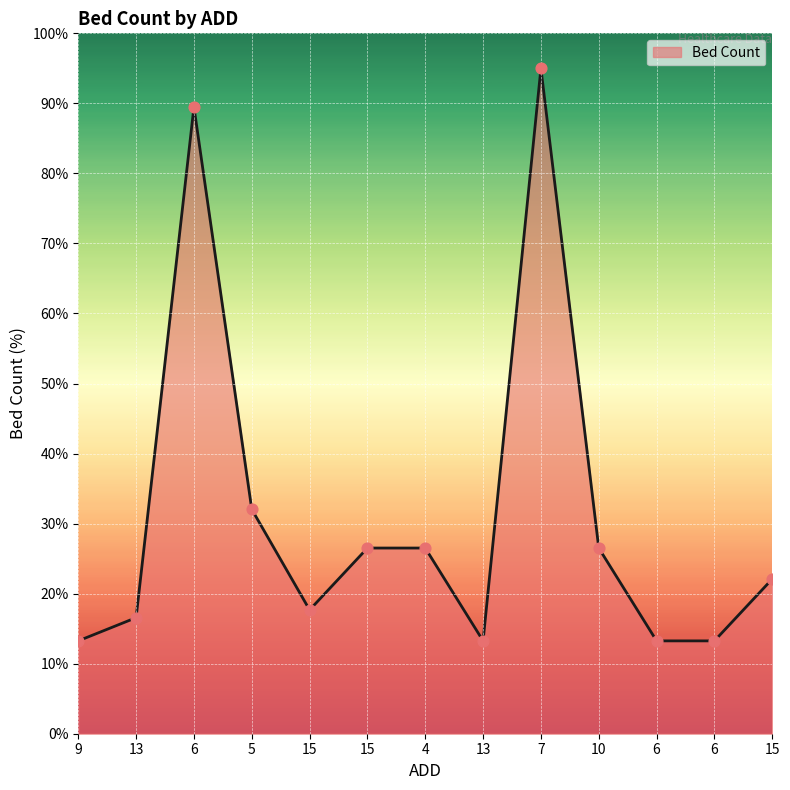

Does the chart have visible grid lines?

Yes